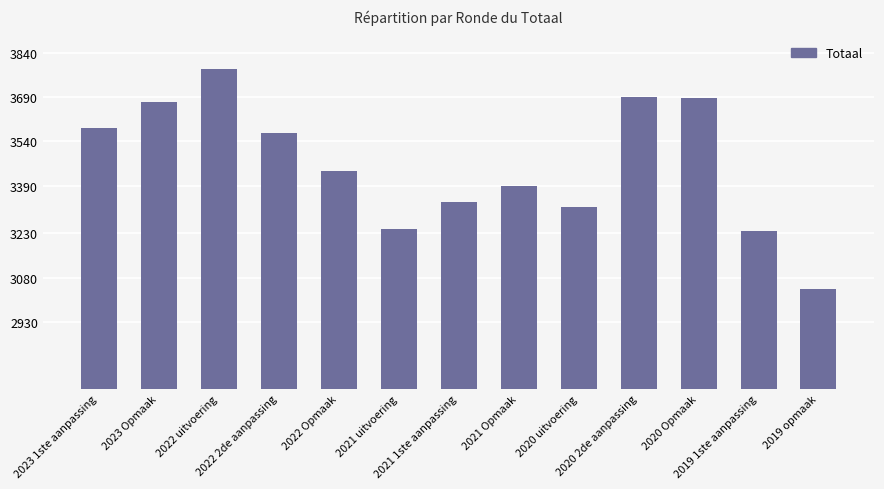

The value at 2022 2de aanpassing is 725. True or false?

False